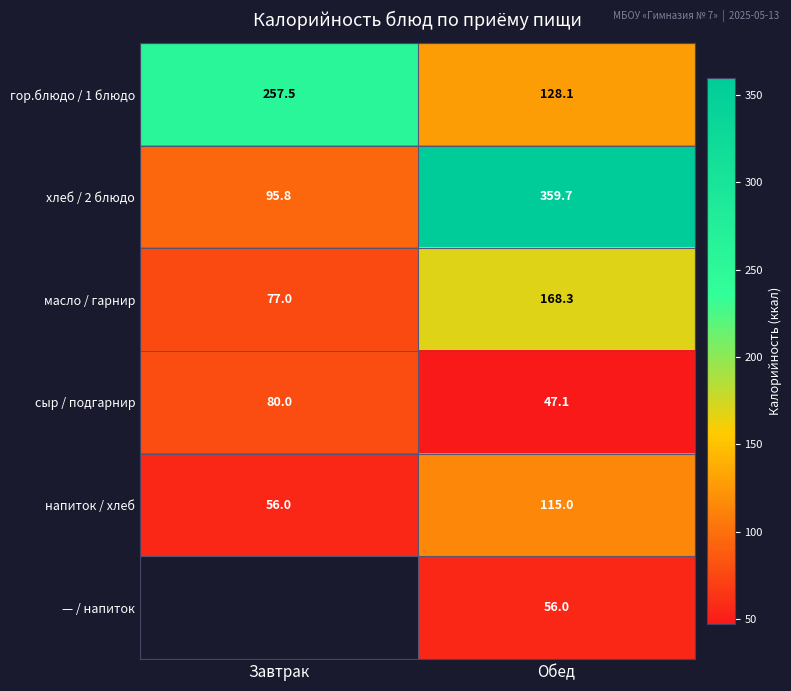

What is the sum of the гор.блюдо / 1 блюдо values at Завтрак and Обед?

385.6